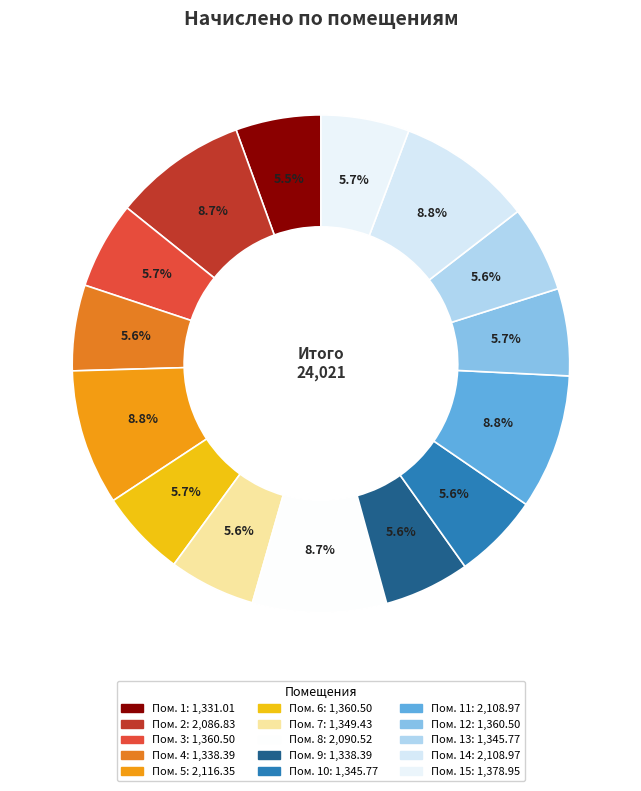

How many segments does this pie chart have?

15